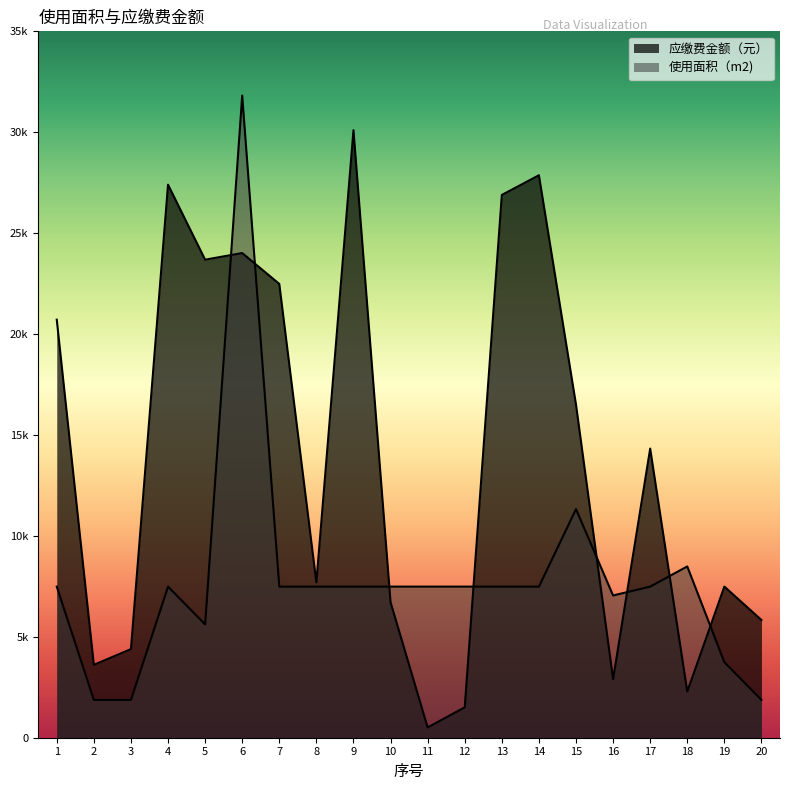

Count the number of data series in this chart.

2